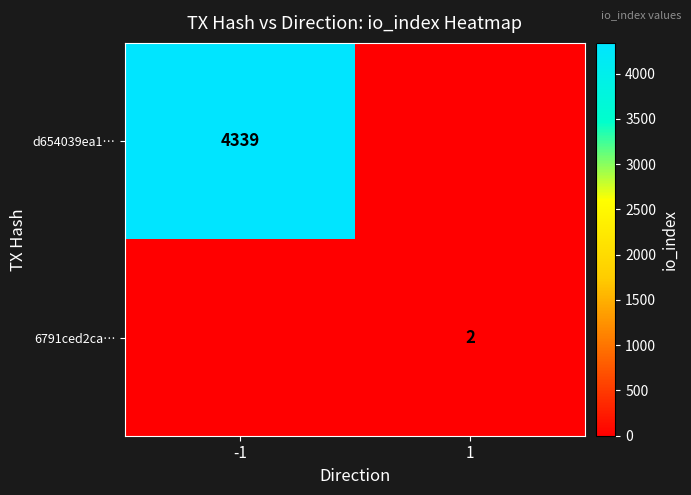

The d654039ea1… series shows 4339 at -1. True or false?

True